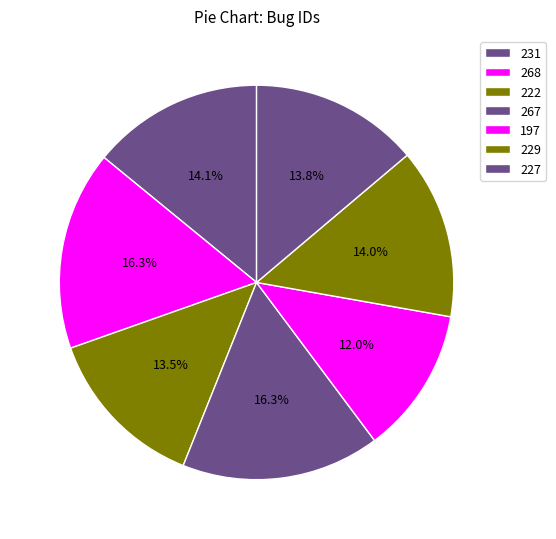

Rank the categories by value from highest to lowest.

268, 267, 231, 229, 227, 222, 197